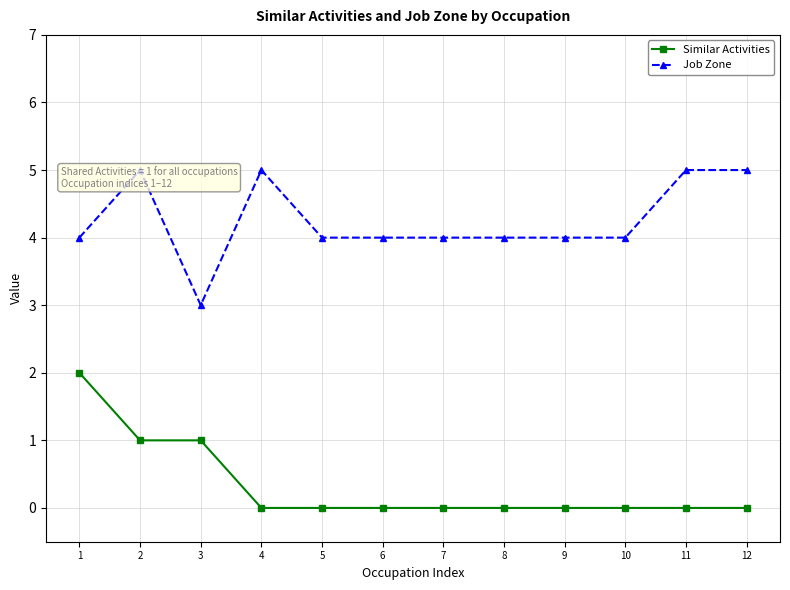

True or false: Similar Activities and Job Zone cross at least once.

False